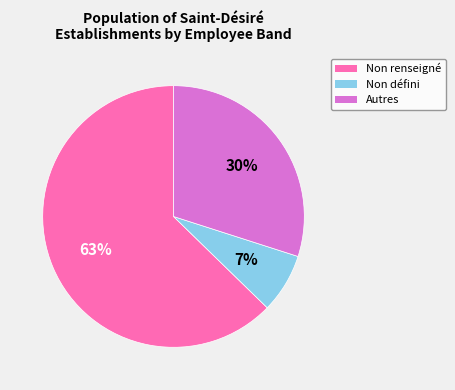

What is the largest slice in the pie chart?

Non renseigné